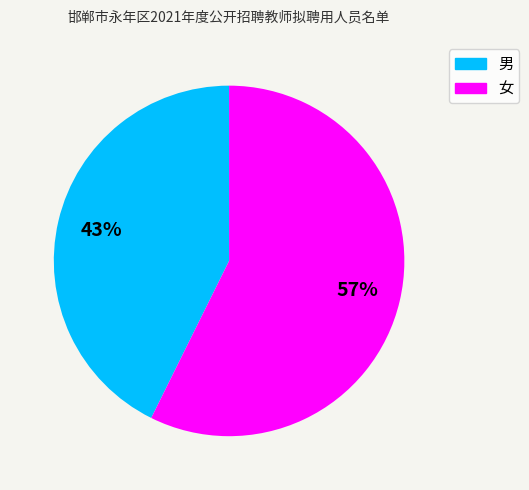

To the nearest percent, what percentage of the pie is 男?

43%